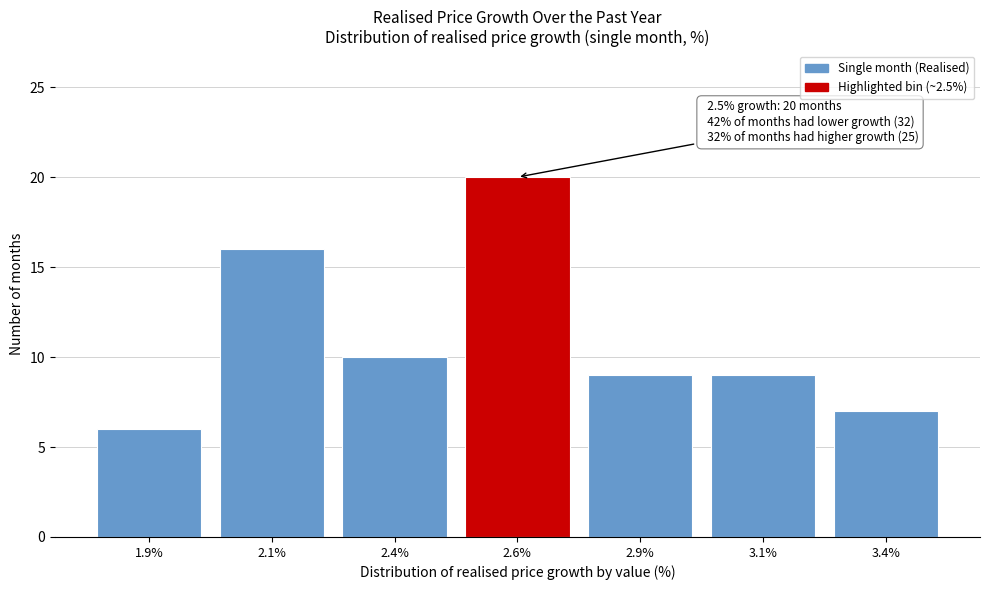

Reading left to right, list all the values displayed in this chart.

6	16	10	20	9	9	7